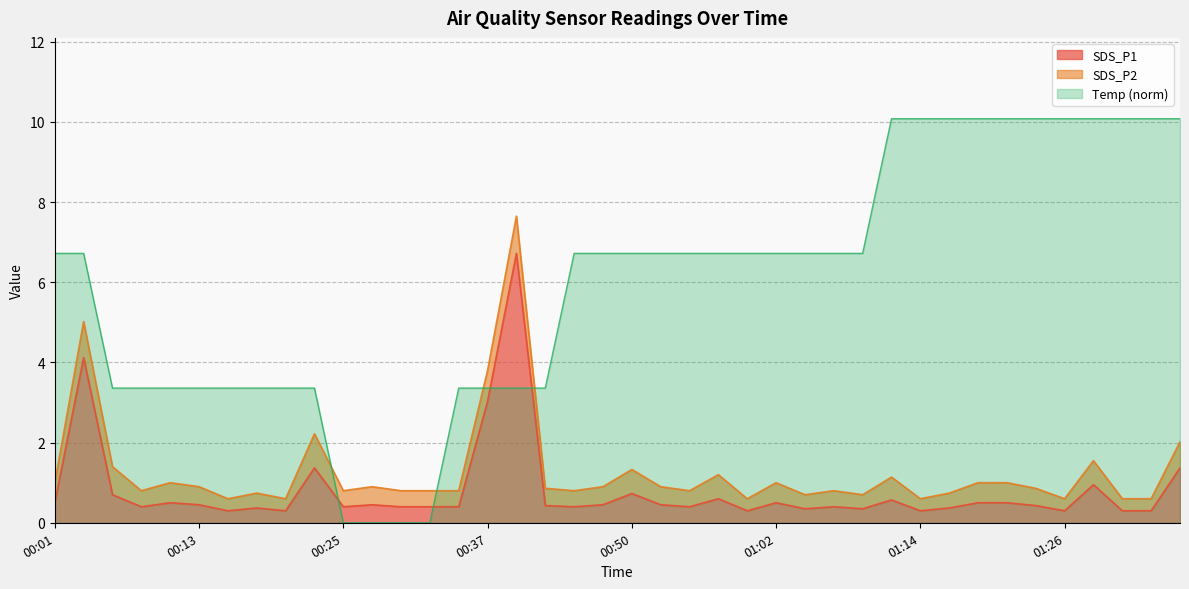

After their last crossing, which series has the higher values: Temp or SDS_P1?

Temp